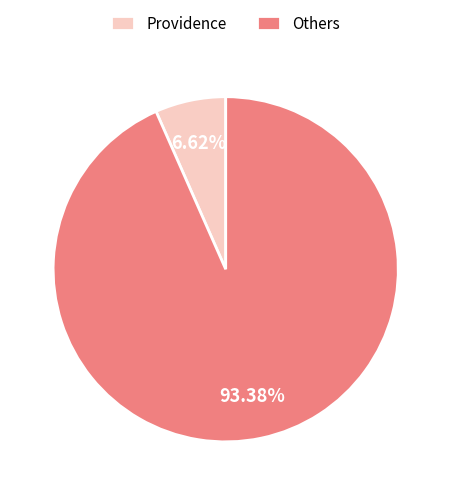

How many segments does this pie chart have?

2